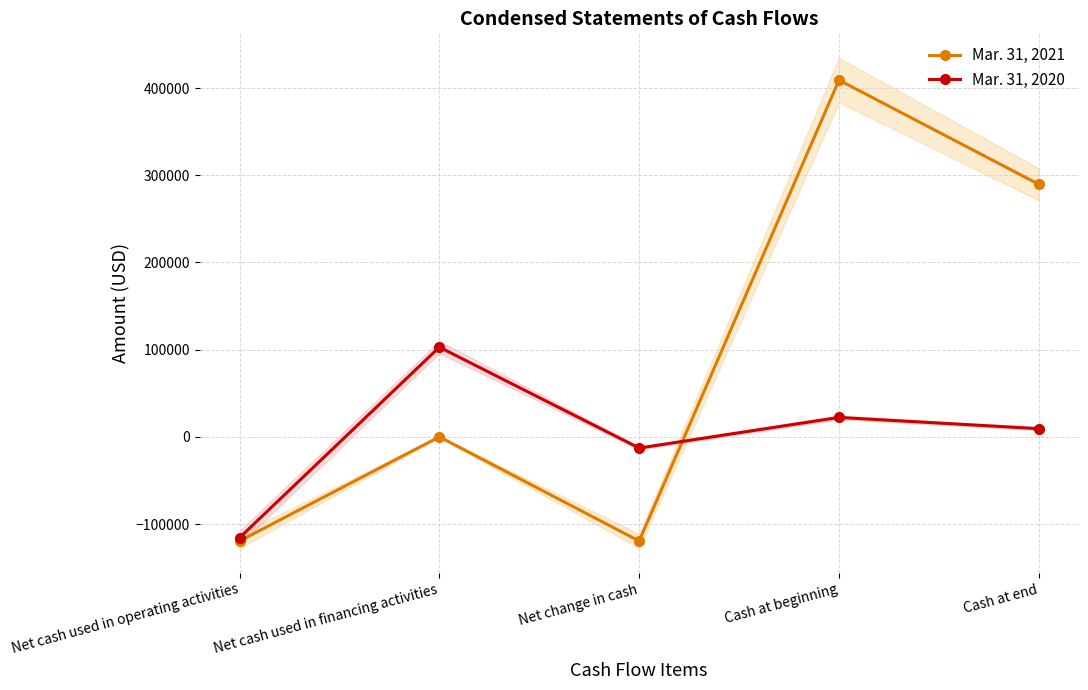

What is the value of the Mar. 31, 2020 point at the 4th from the left?

22245